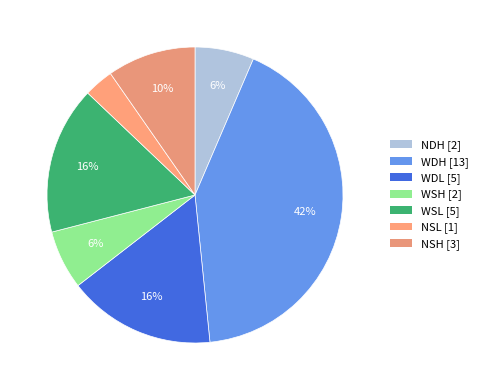

To the nearest percent, what is the combined percentage of NSH and NSL?

13%